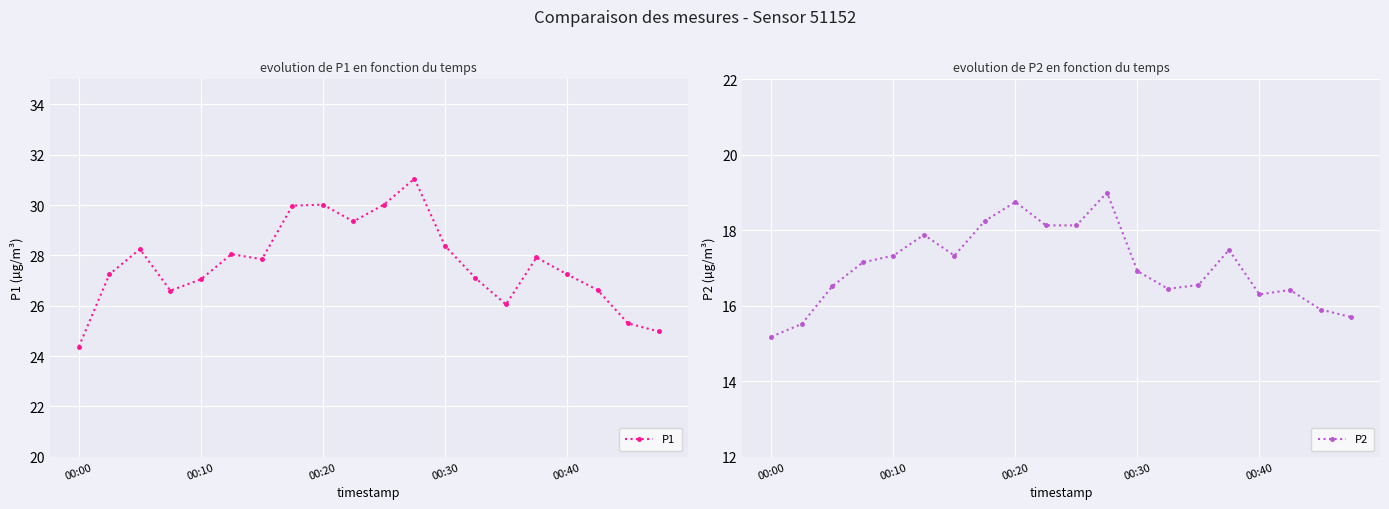

Which series has the largest range (max minus min)?

P1